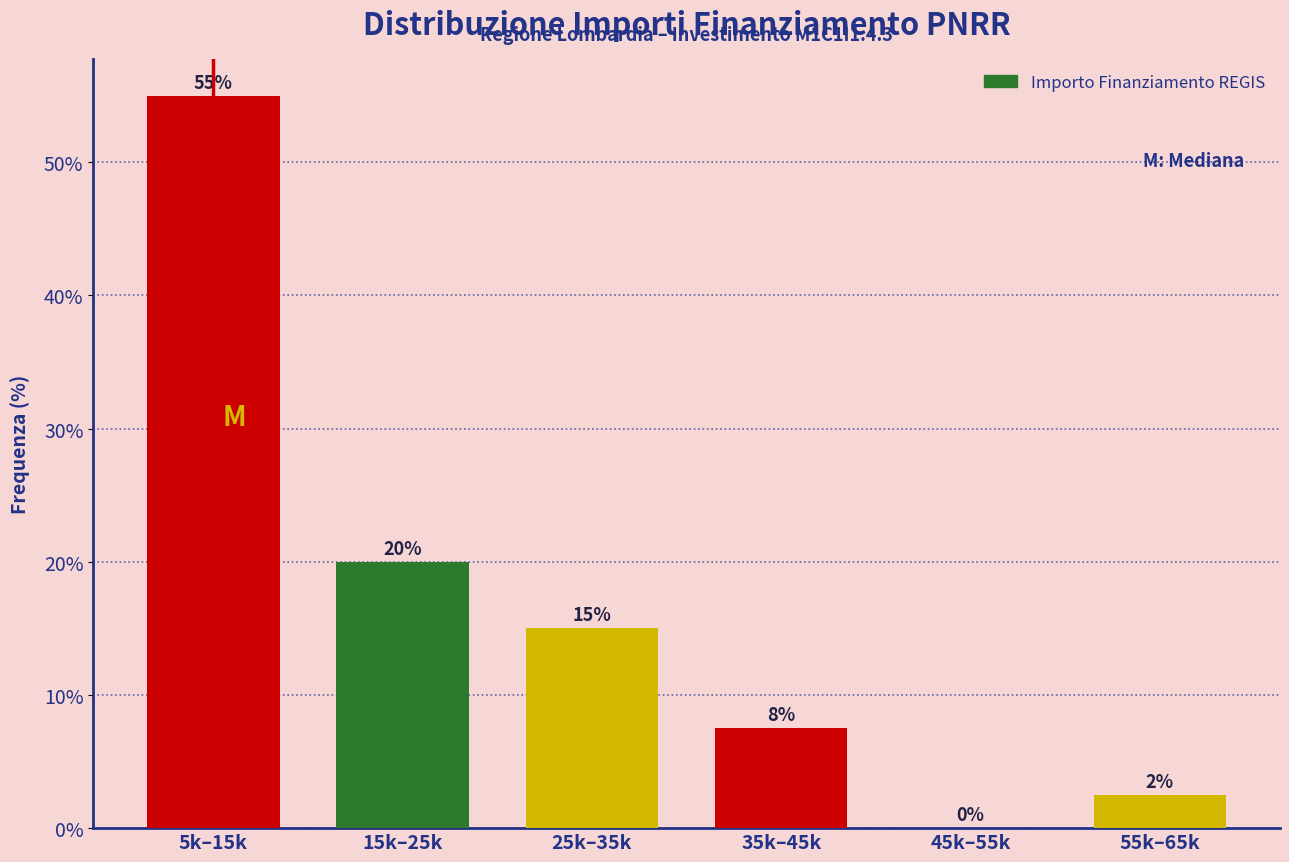

Which has a higher value, 55k–65k or 25k–35k?

25k–35k